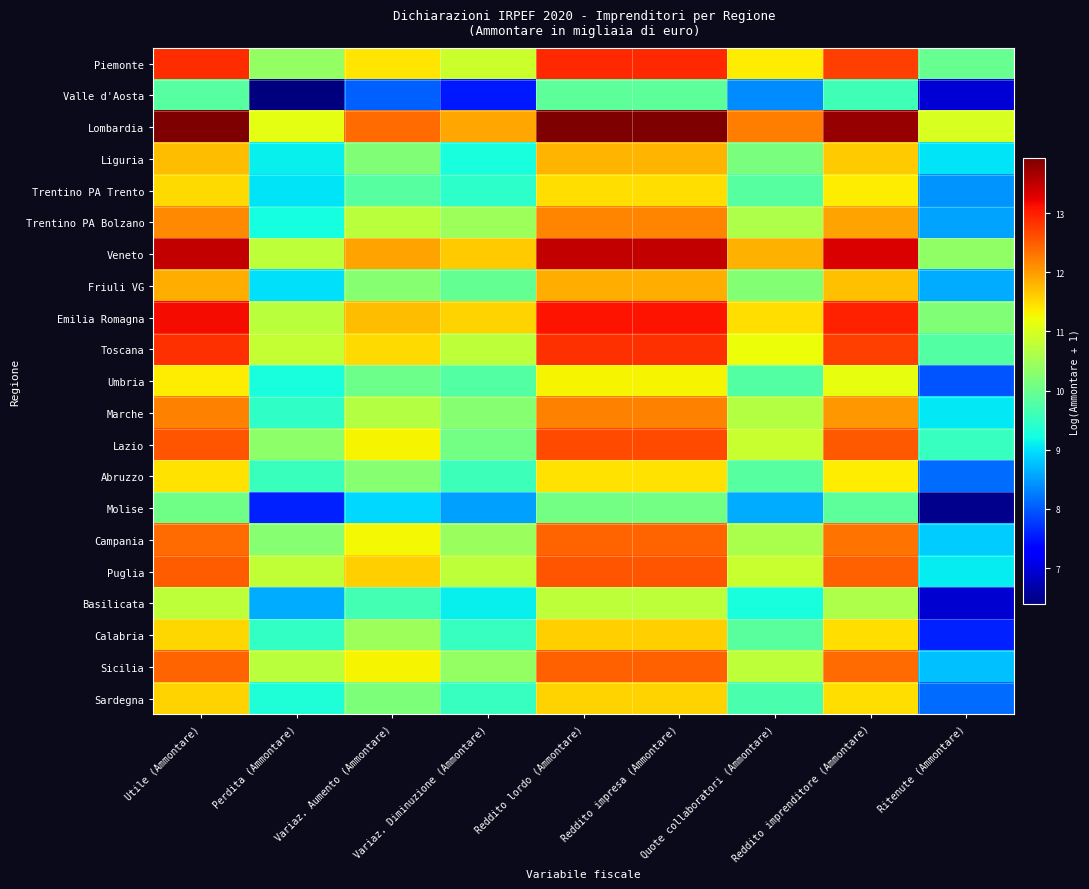

What is the difference between the highest and lowest values at Utile (Ammontare)?

4.1